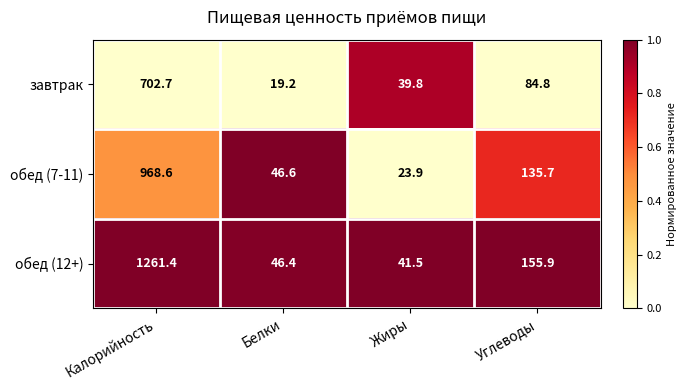

At Калорийность, list the series in order from smallest to largest.

завтрак, обед (7-11), обед (12+)